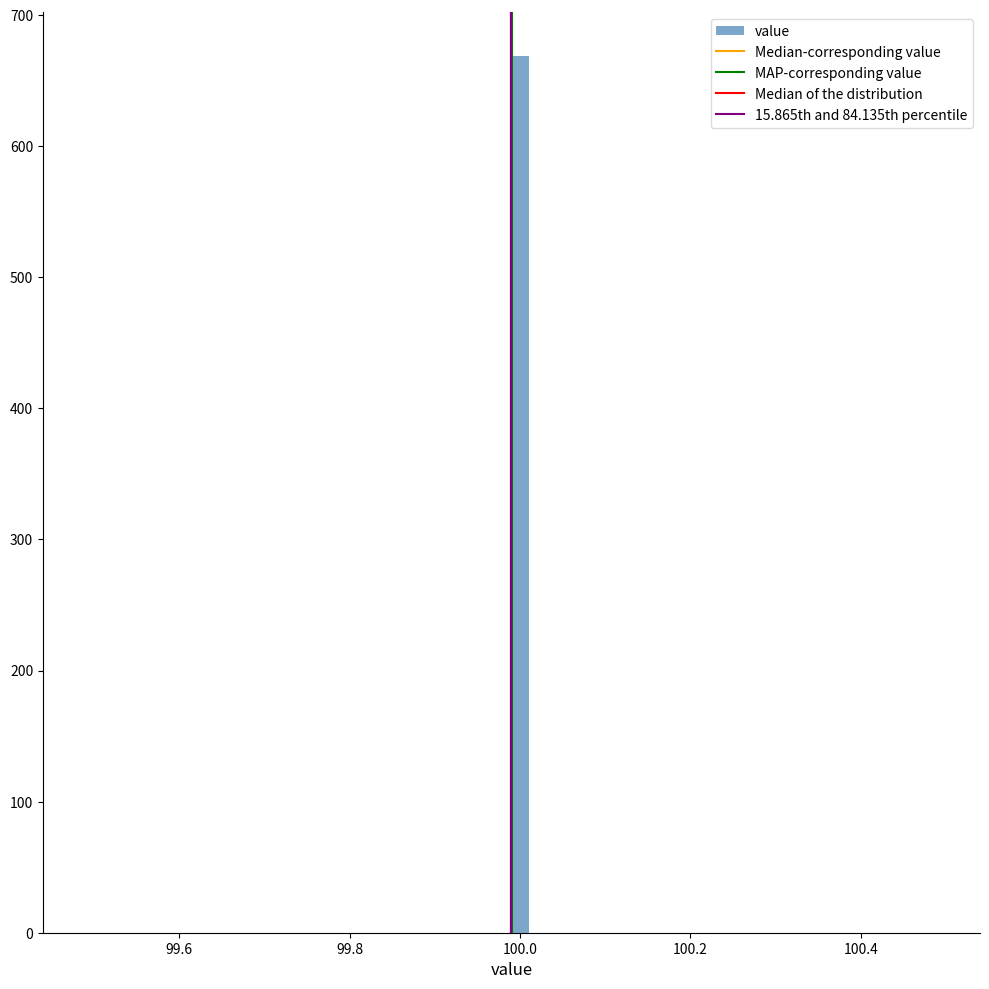

Read against the x-axis, roughly where is the centre of the tallest bar?

100.00